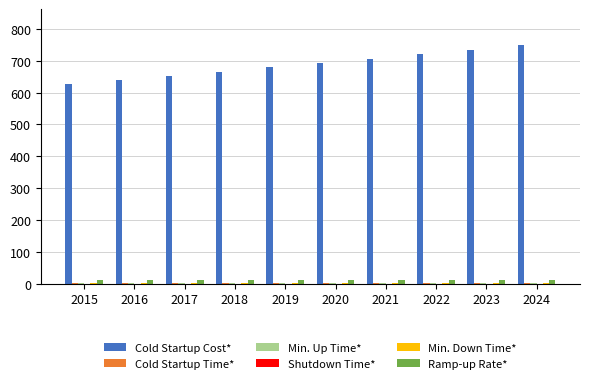

How many groups of bars are there?

10